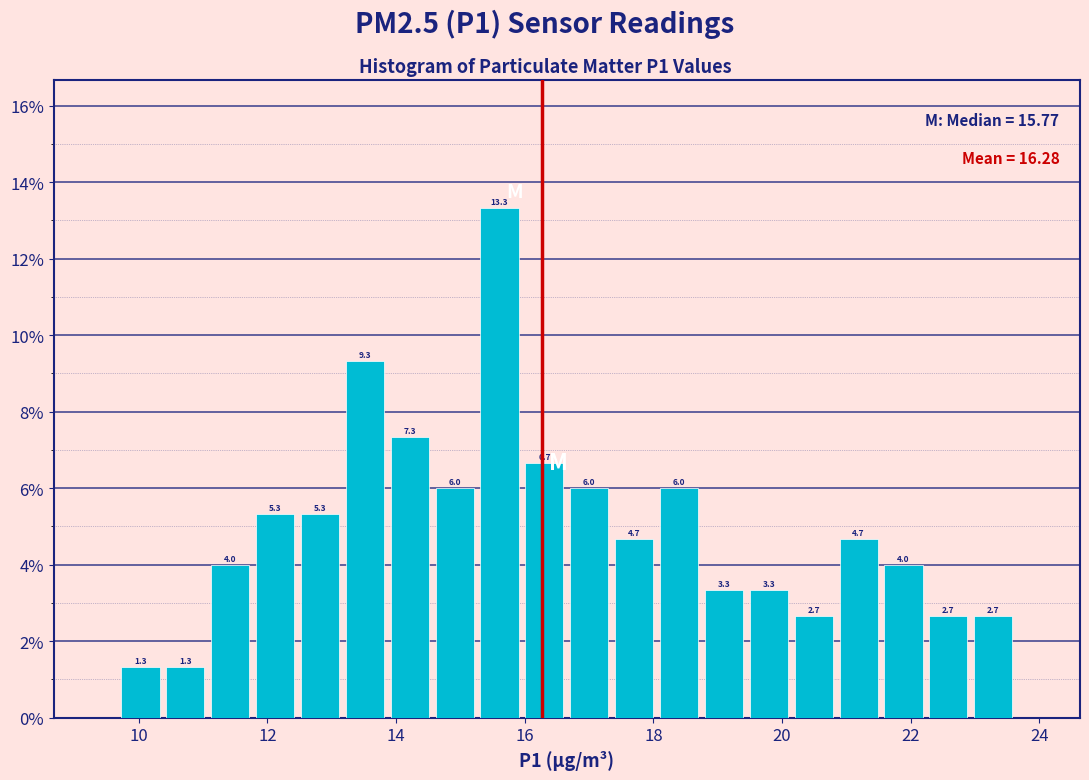

Read against the x-axis, roughly where is the centre of the tallest bar?

15.6